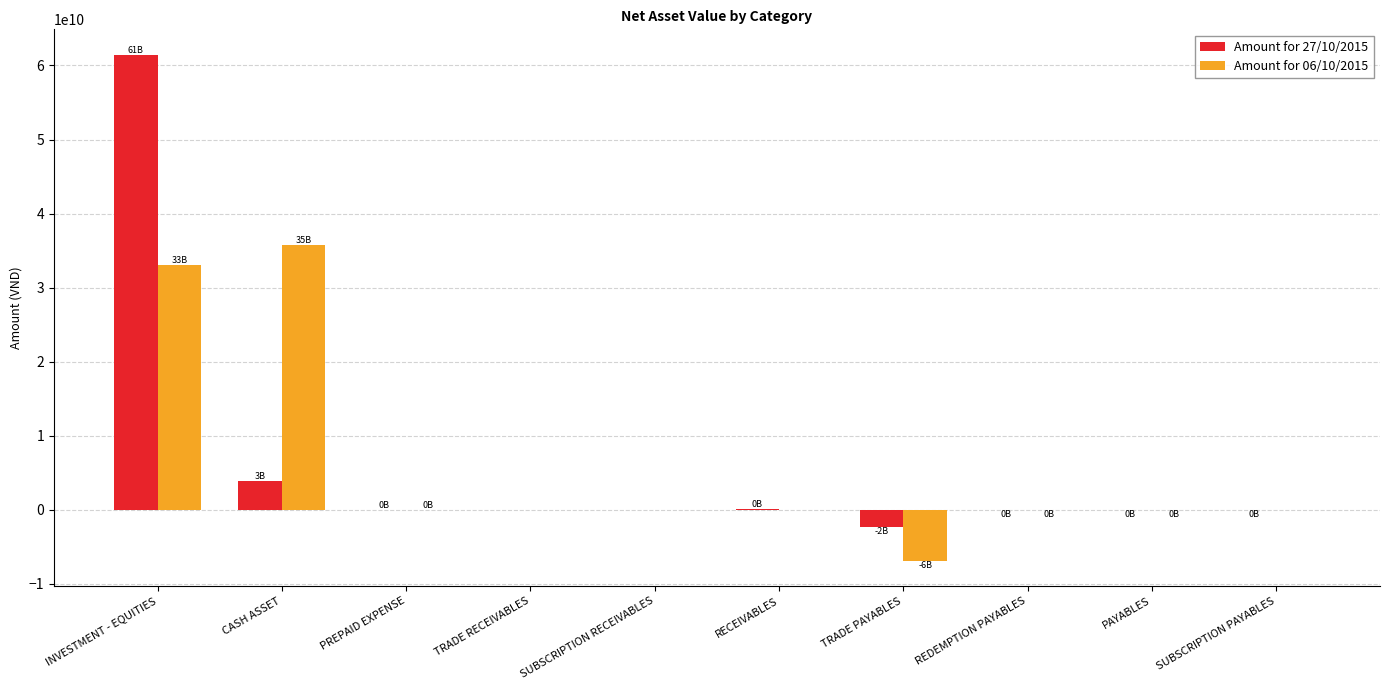

At which category is the sum across all series the highest?

INVESTMENT - EQUITIES